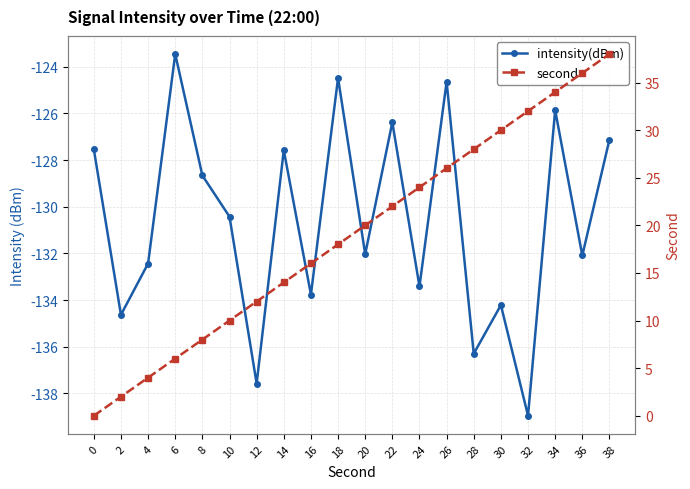

What is the minimum value shown in the chart?

-139.0